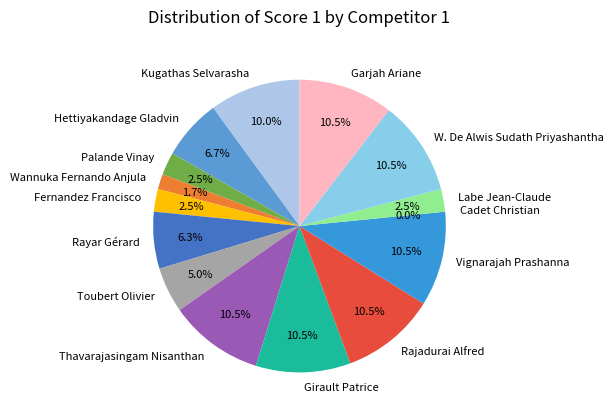

To the nearest percent, what is the average slice percentage?

7%